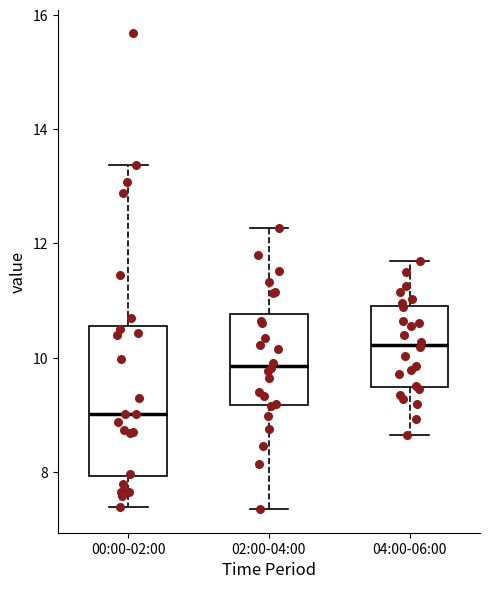

Reading left to right, transcribe this box plot: for each box, give where its median line is, the range the box spans, and where its two whiskers end, as read against the y-axis. The values are not printed on the chart, so give them approximately, as read against the axis.

00:00-02:00: median 9.0, box 8.0 to 10.6, whiskers 7.4 to 13.4
02:00-04:00: median 9.8, box 9.2 to 10.8, whiskers 7.4 to 12.2
04:00-06:00: median 10.2, box 9.4 to 10.8, whiskers 8.6 to 11.8